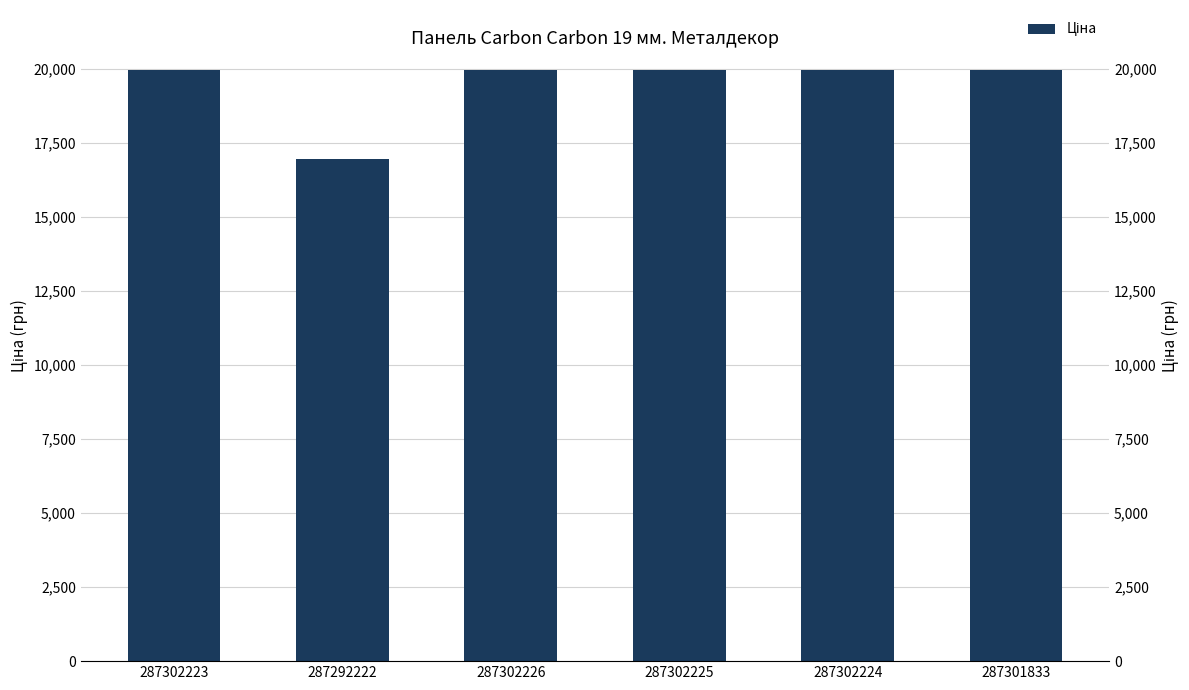

What is the average value?

19466.2